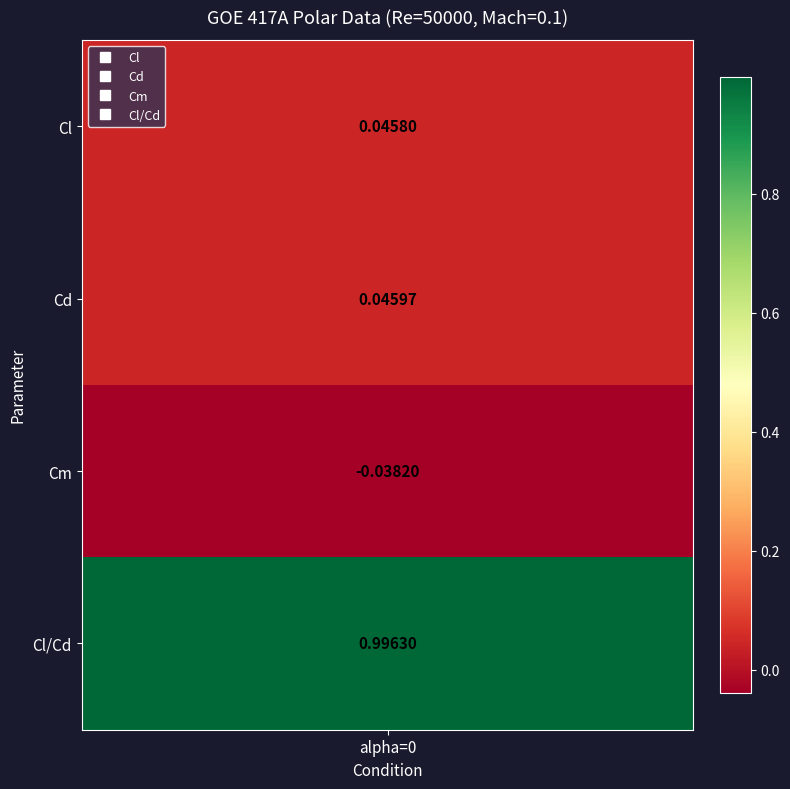

Reading left to right, list all the values displayed in this chart.

0=0.0	1=0.0	2=-0.0	3=1.0